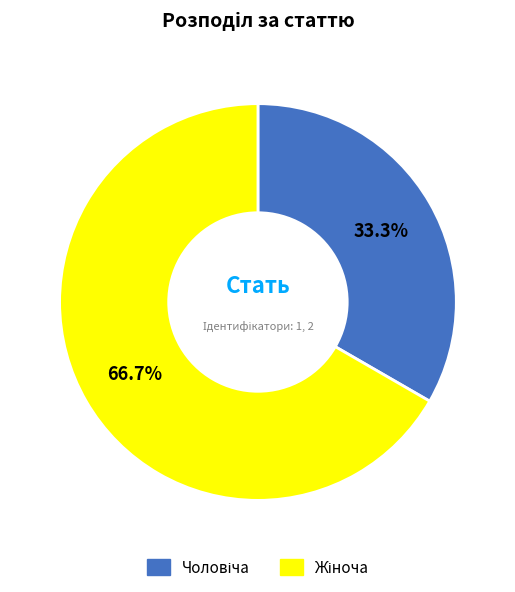

Does any single category account for the majority?

Yes